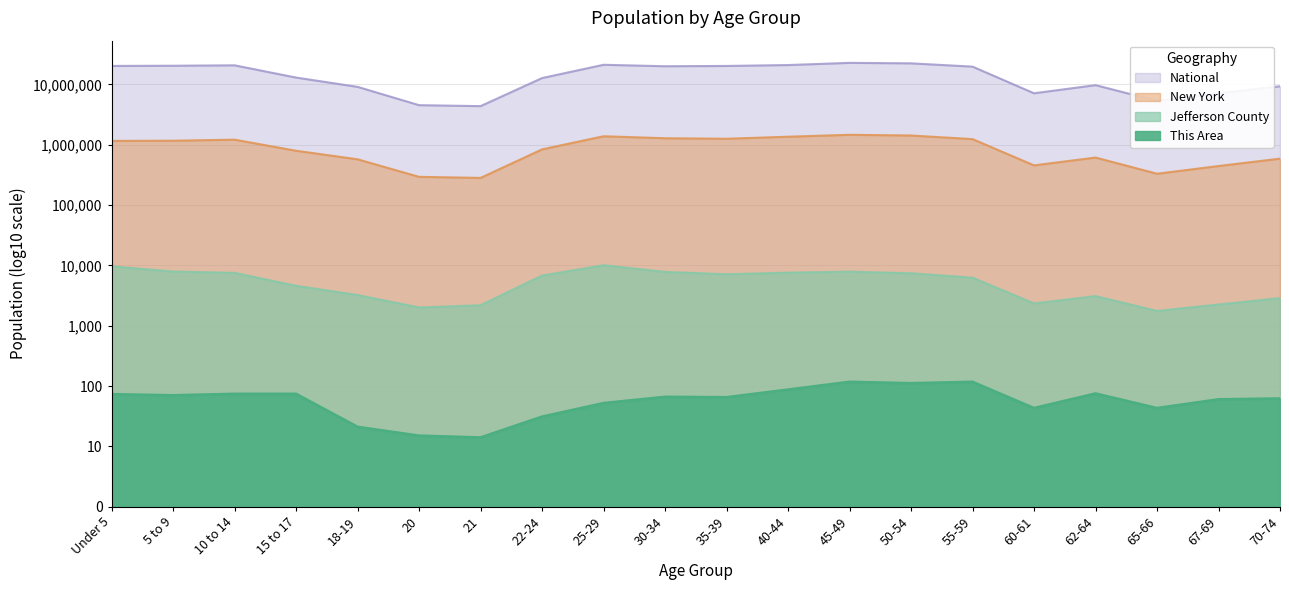

At which label does New York reach its minimum?

21